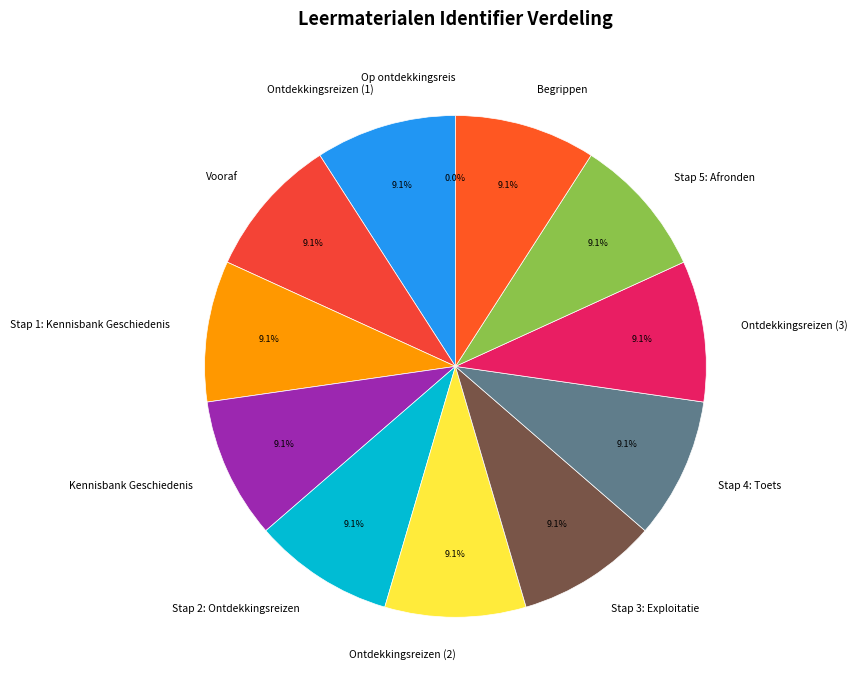

The Kennisbank Geschiedenis slice represents 1% of the pie. True or false?

False